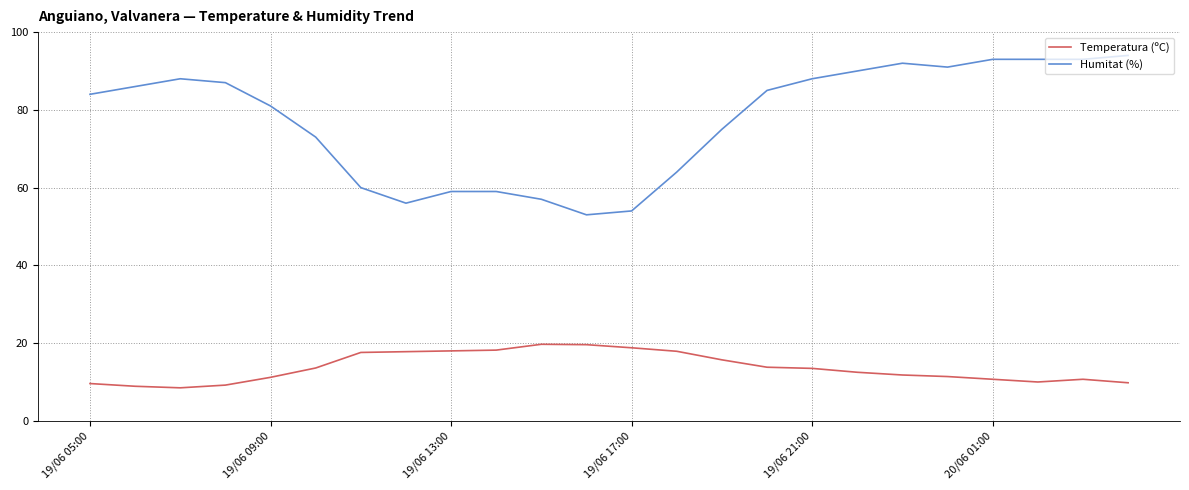

Rank the series by their maximum value, from highest to lowest.

Humitat (%), Temperatura (ºC)